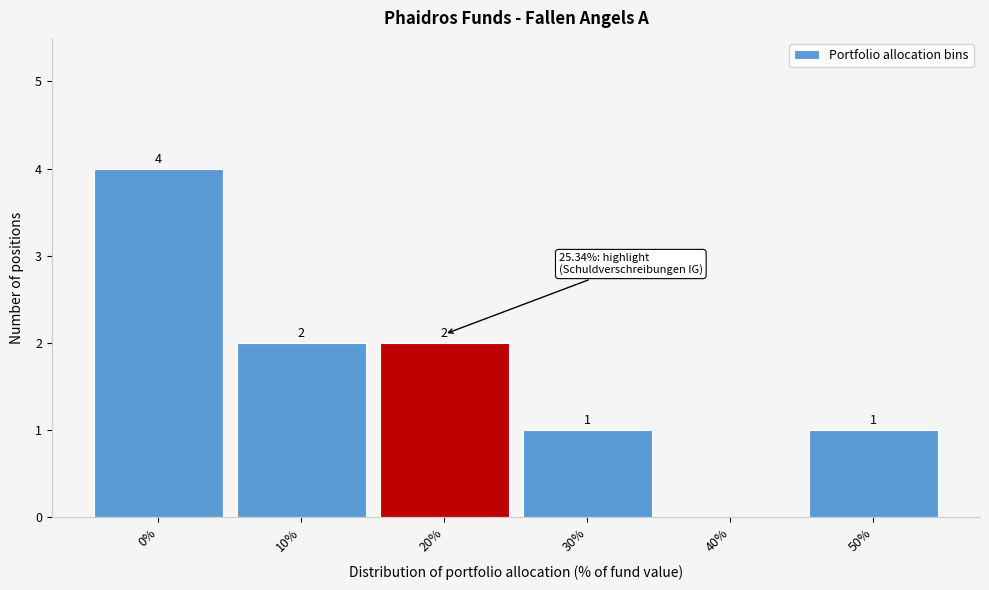

Reading right to left, list all the values displayed in this chart.

50%=1	40%=0	30%=1	20%=2	10%=2	0%=4